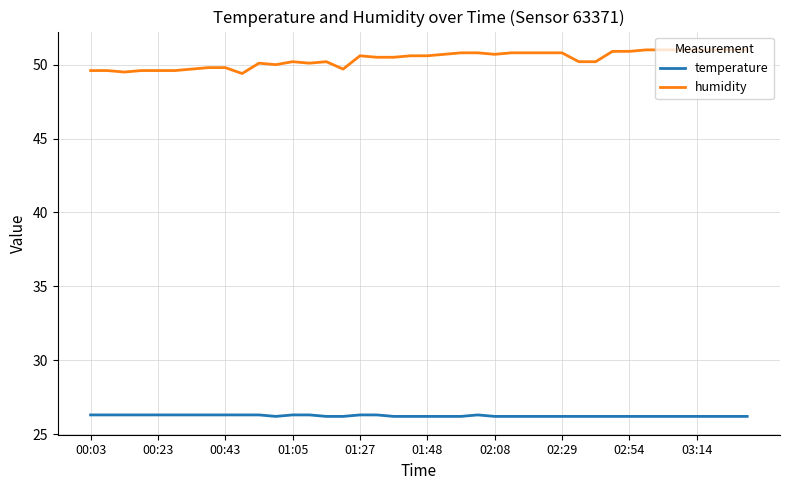

Which series has the largest total across all categories?

humidity